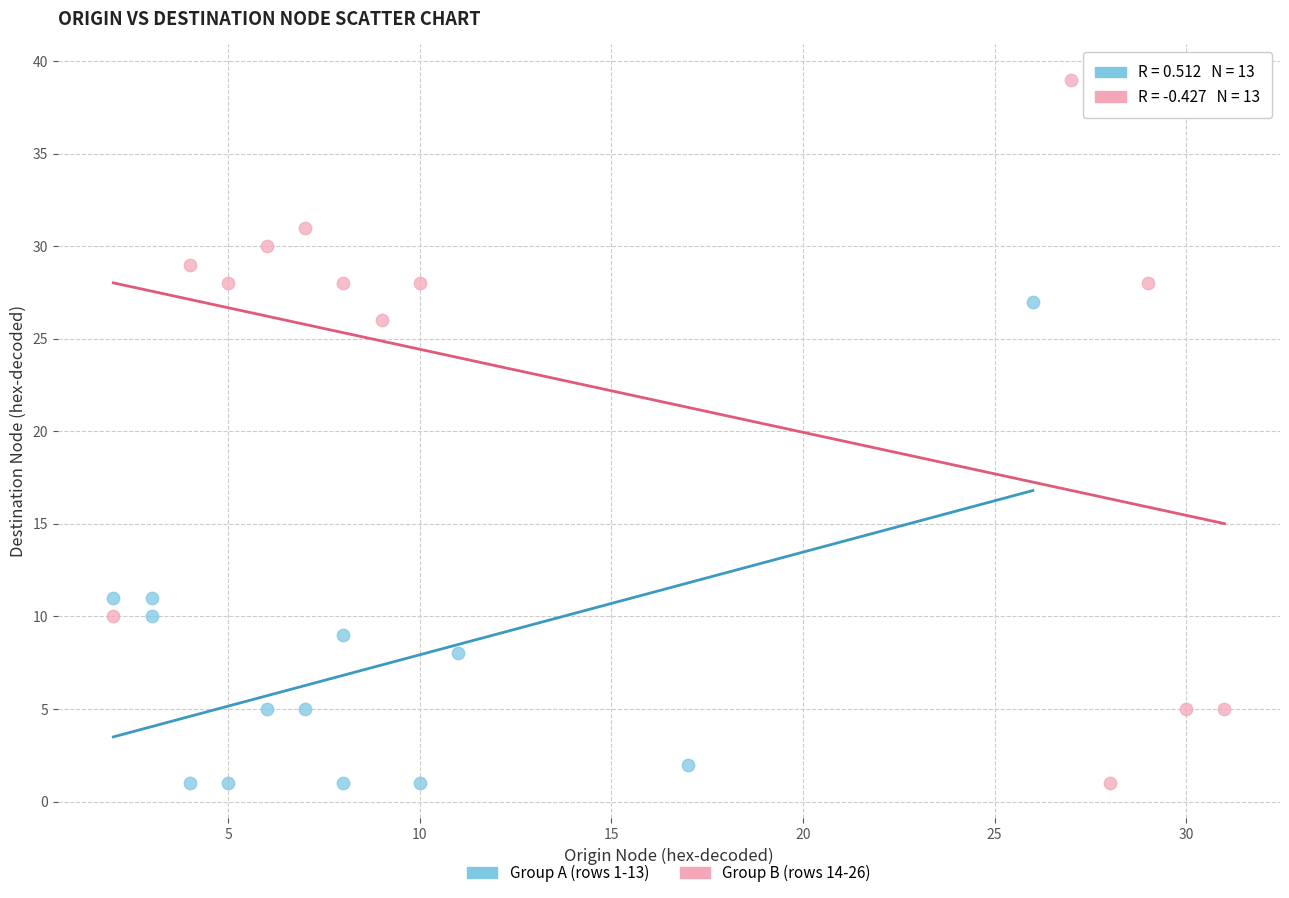

Which series reaches the maximum Y coordinate?

Group B (rows 14-26)